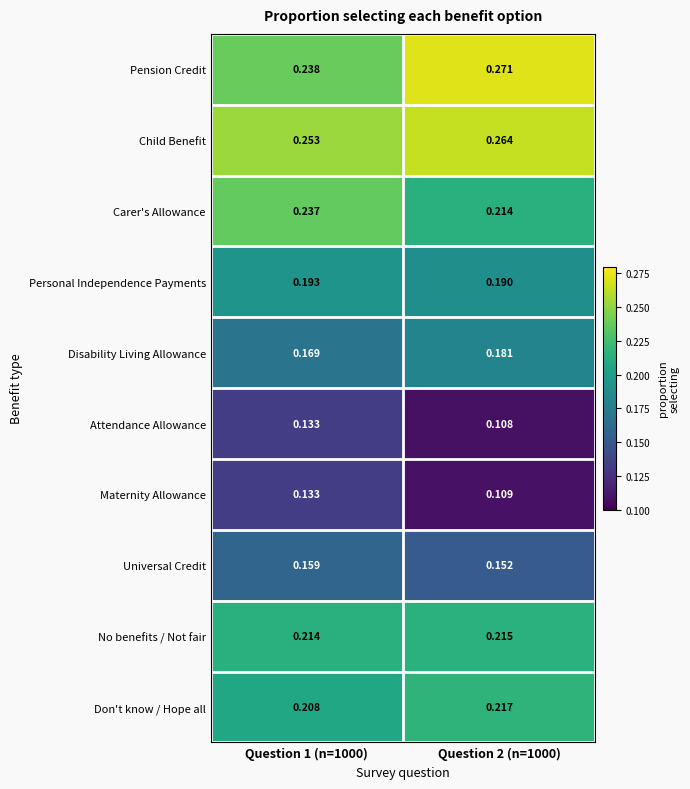

Which series changed the most between Question 1 (n=1000) and Question 2 (n=1000)?

Pension Credit